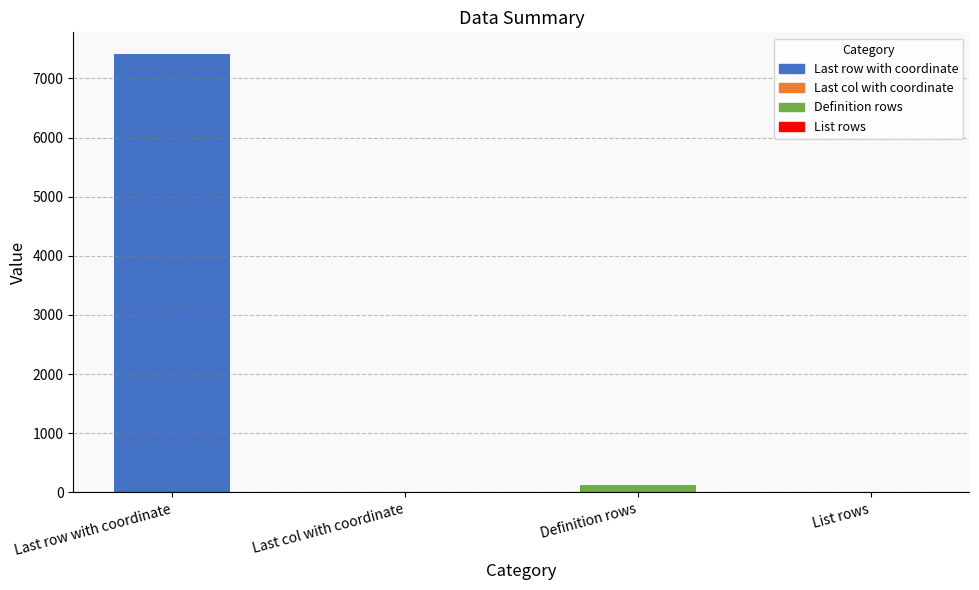

Which label corresponds to the largest value in the chart?

Last row with coordinate